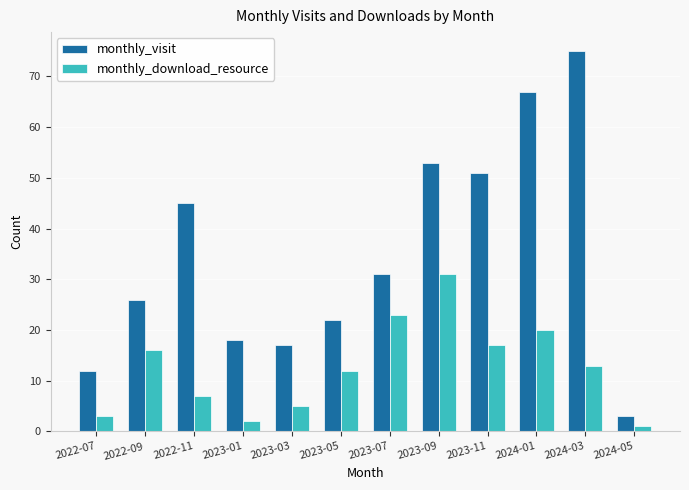

How many distinct data groups are displayed?

2